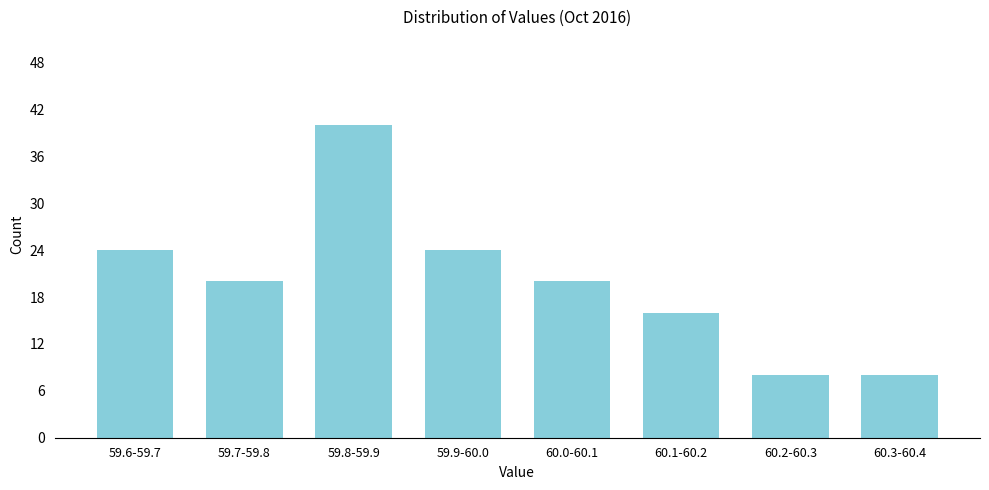

Reading right to left, transcribe all the data shown in this chart.

8	8	16	20	24	40	20	24